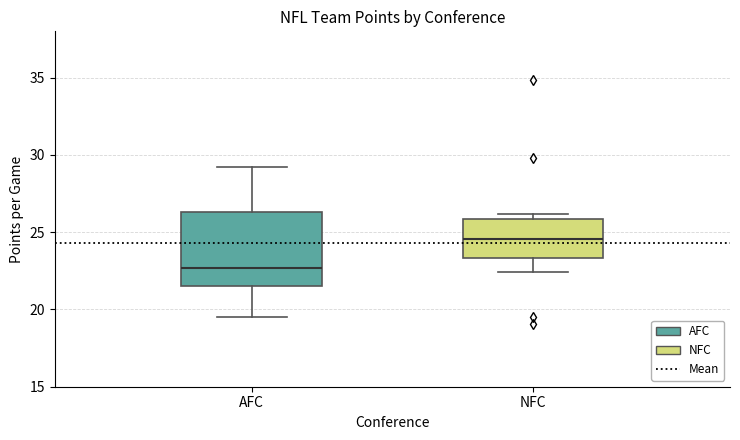

Reading left to right, read every box against the y-axis: the position of its median line, the range the box covers, and the ends of its whiskers. The values are not printed on the chart, so give them approximately, as read against the axis.

AFC: median 22.5, box 21.5 to 26.5, whiskers 19.5 to 29.0
NFC: median 24.5, box 23.5 to 26.0, whiskers 22.5 to 26.0 (just above the box's upper edge)